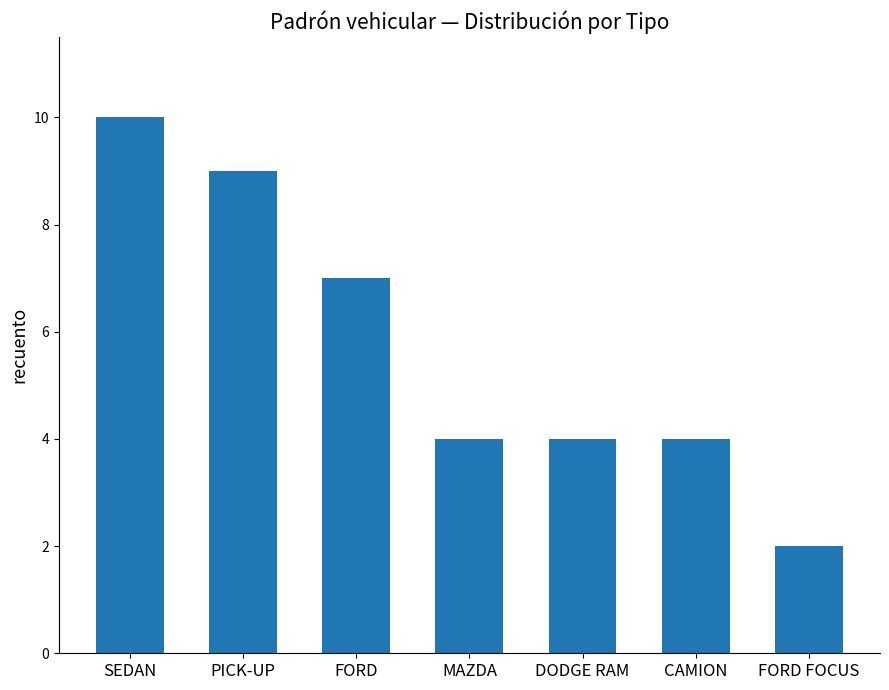

How many bars are there in total?

7